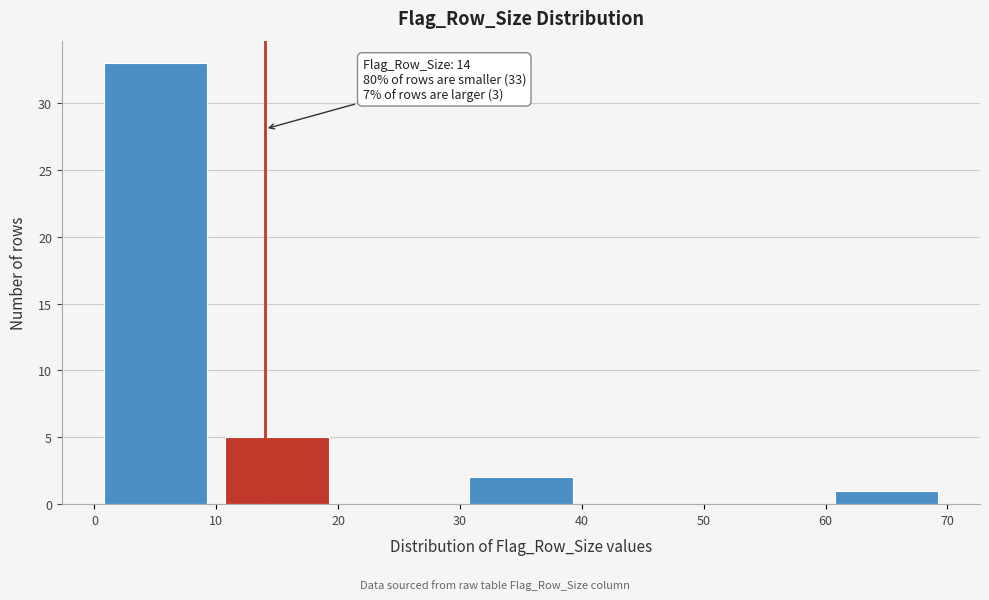

Which range on the x-axis has the tallest bar?

0 to 10